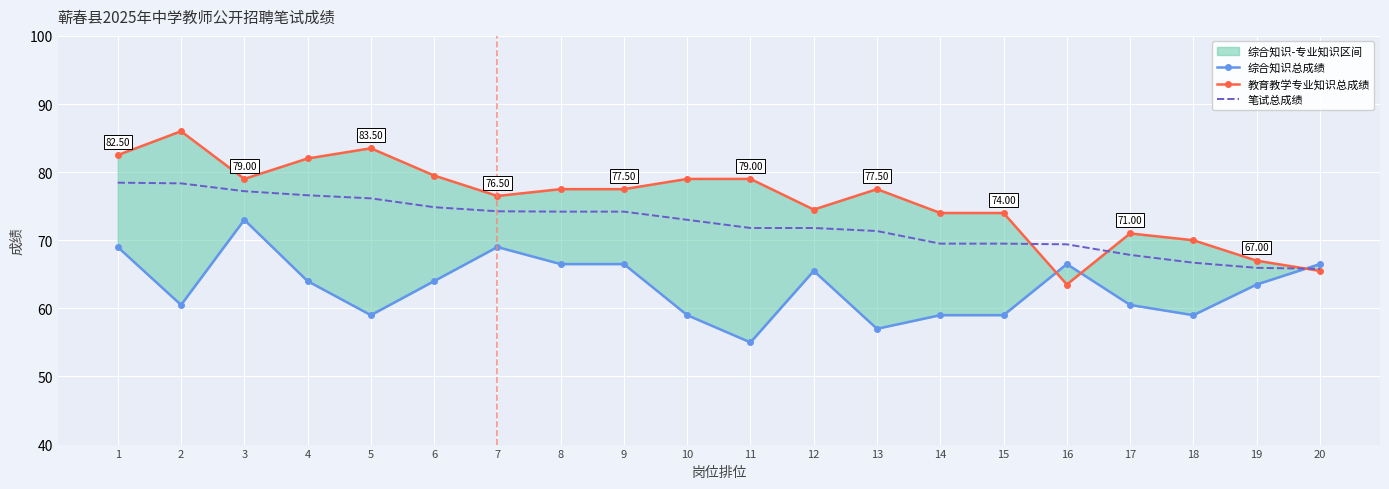

At 3, list the series in order from largest to smallest.

教育教学专业知识总成绩, 笔试总成绩, 综合知识总成绩